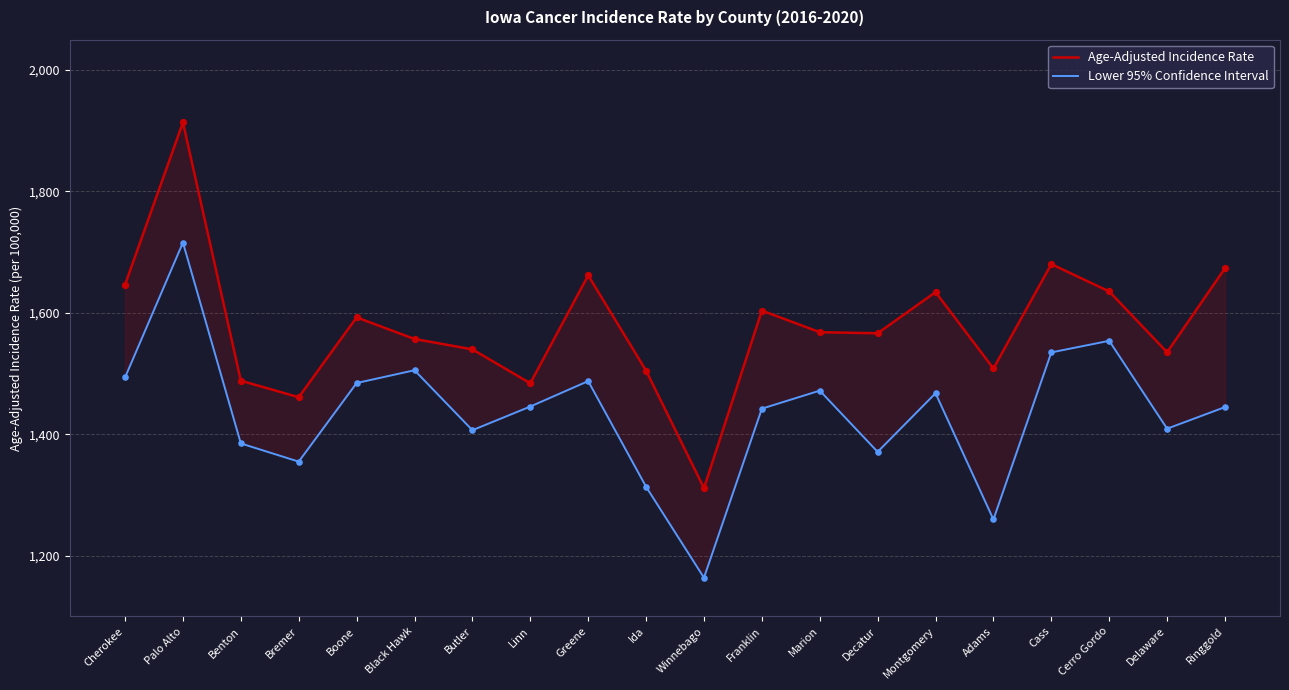

Which series reaches the maximum Y coordinate?

Age-Adjusted Incidence Rate